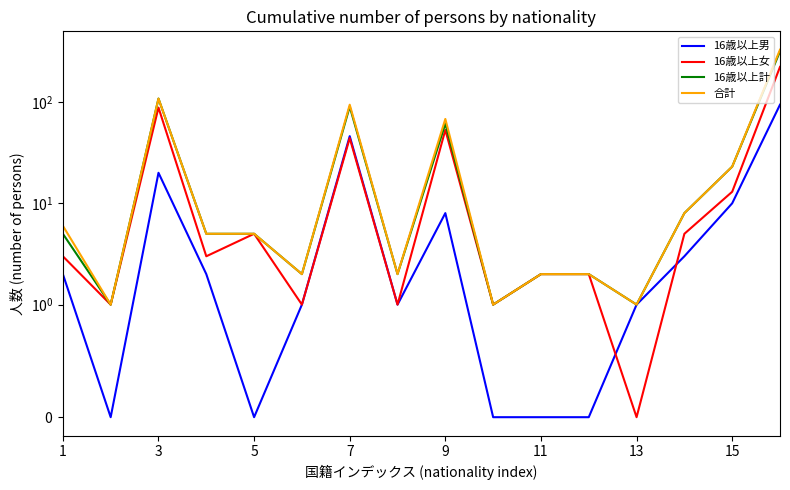

True or false: 16歳以上女 and 合計 intersect in this chart.

False